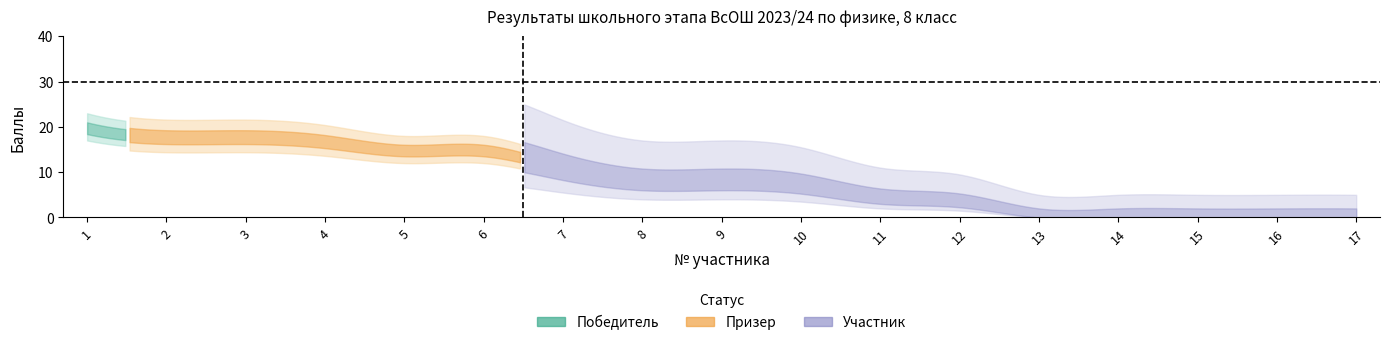

What is the value of the Макс. баллов point at the 14th from the left?

30